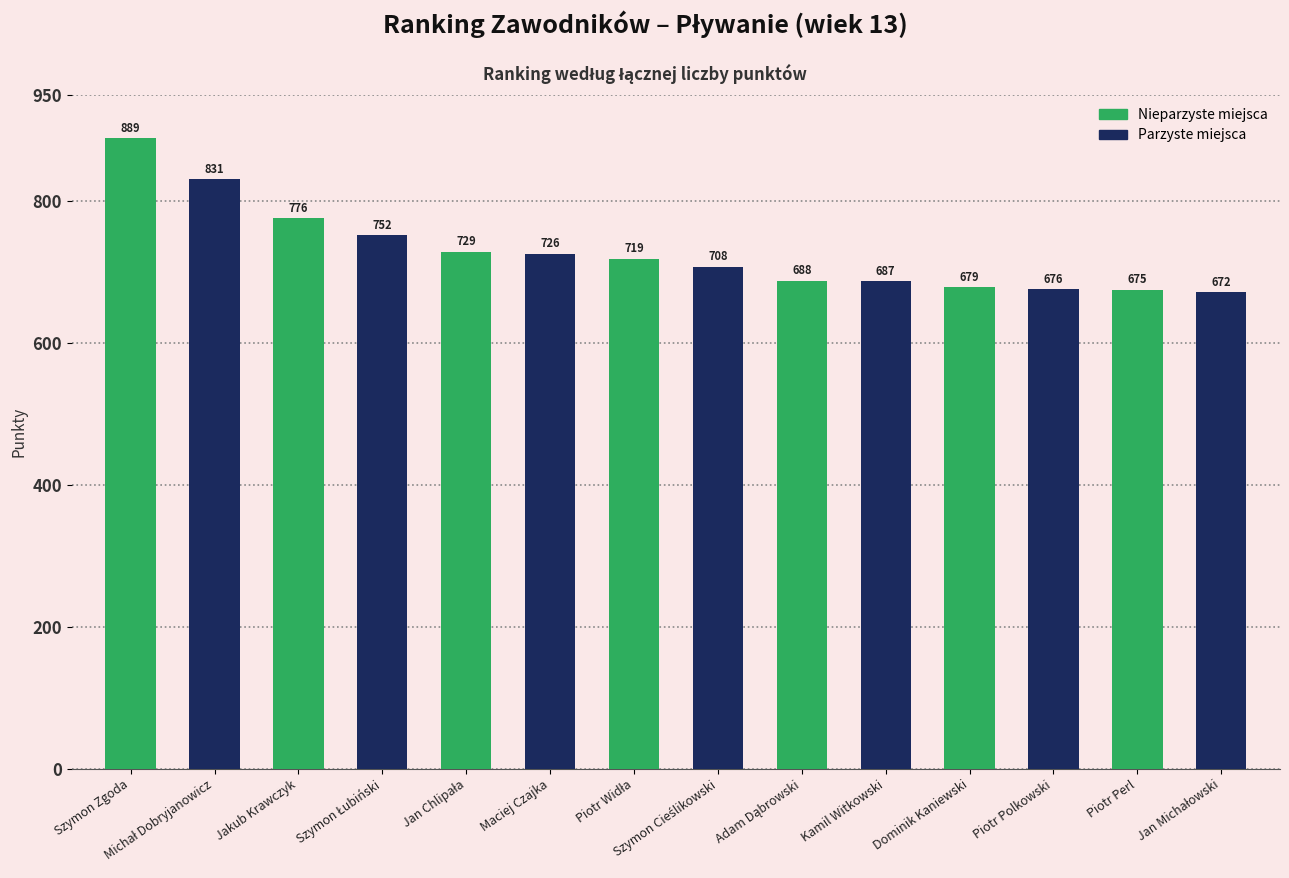

Count the number of categories in the chart.

14